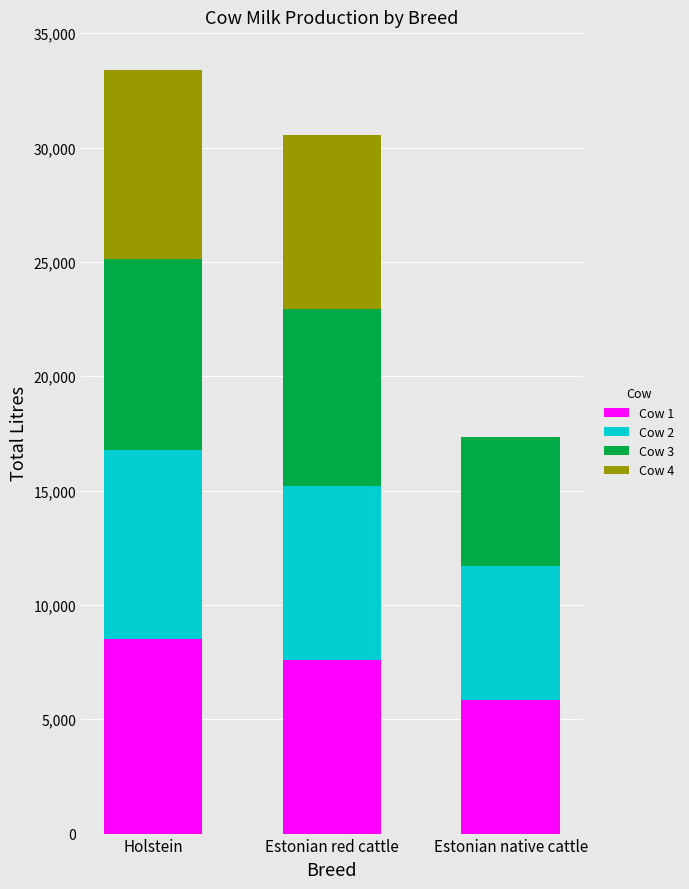

Where does the Cow 1 series first go above 7572?

Holstein